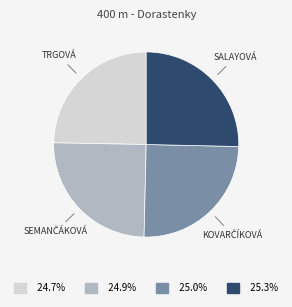

Is there any slice that represents more than half of the pie?

No